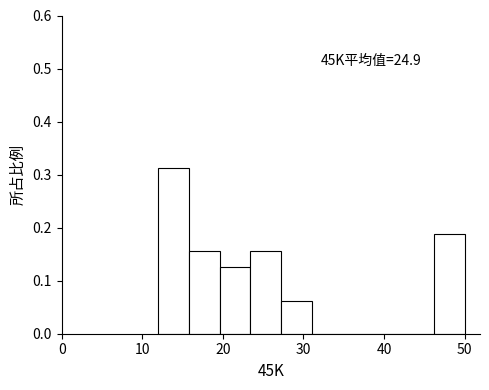

Around what value on the x-axis is the tallest bar? Give the approximate position of its centre, as read against the axis.

14